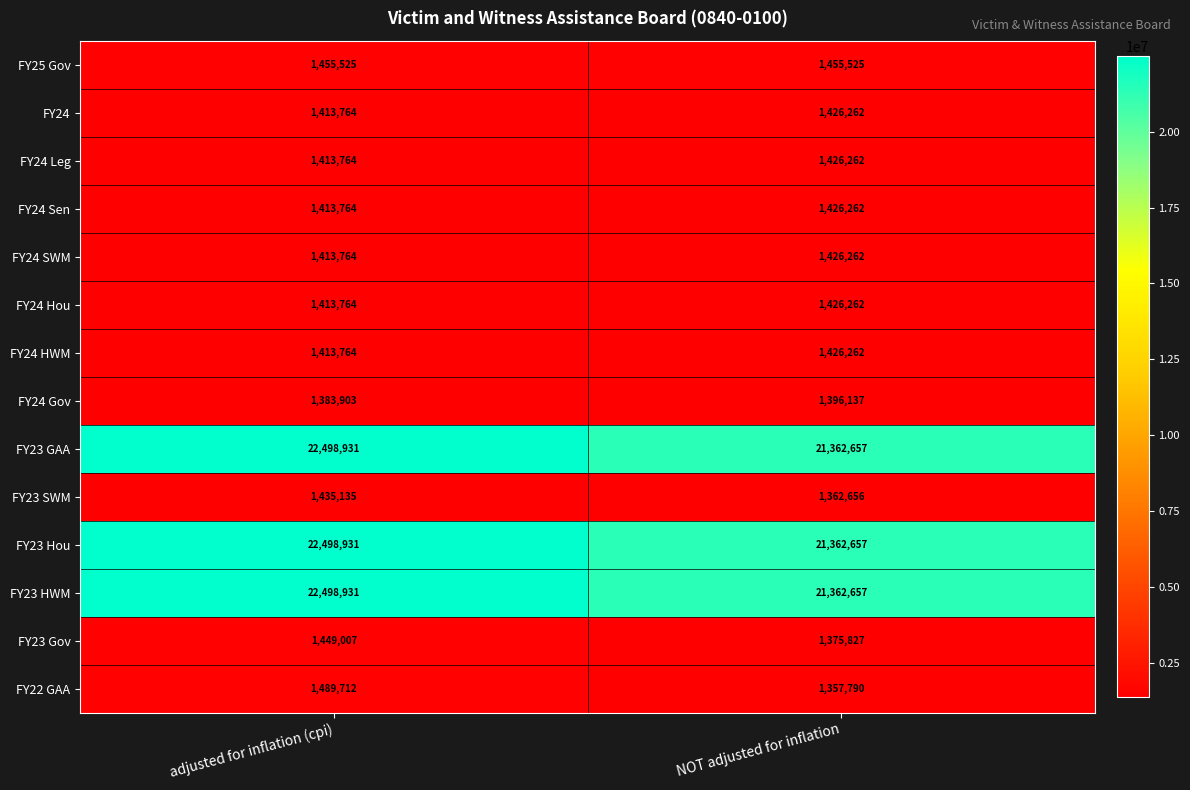

Reading right to left, list all the values displayed in this chart.

FY25 Gov: NOT adjusted for inflation=1455525	adjusted for inflation (cpi)=1455525
FY24: NOT adjusted for inflation=1426262	adjusted for inflation (cpi)=1413764
FY24 Leg: NOT adjusted for inflation=1426262	adjusted for inflation (cpi)=1413764
FY24 Sen: NOT adjusted for inflation=1426262	adjusted for inflation (cpi)=1413764
FY24 SWM: NOT adjusted for inflation=1426262	adjusted for inflation (cpi)=1413764
FY24 Hou: NOT adjusted for inflation=1426262	adjusted for inflation (cpi)=1413764
FY24 HWM: NOT adjusted for inflation=1426262	adjusted for inflation (cpi)=1413764
FY24 Gov: NOT adjusted for inflation=1396137	adjusted for inflation (cpi)=1383903
FY23 GAA: NOT adjusted for inflation=21362657	adjusted for inflation (cpi)=22498931
FY23 SWM: NOT adjusted for inflation=1362656	adjusted for inflation (cpi)=1435135
FY23 Hou: NOT adjusted for inflation=21362657	adjusted for inflation (cpi)=22498931
FY23 HWM: NOT adjusted for inflation=21362657	adjusted for inflation (cpi)=22498931
FY23 Gov: NOT adjusted for inflation=1375827	adjusted for inflation (cpi)=1449007
FY22 GAA: NOT adjusted for inflation=1357790	adjusted for inflation (cpi)=1489712